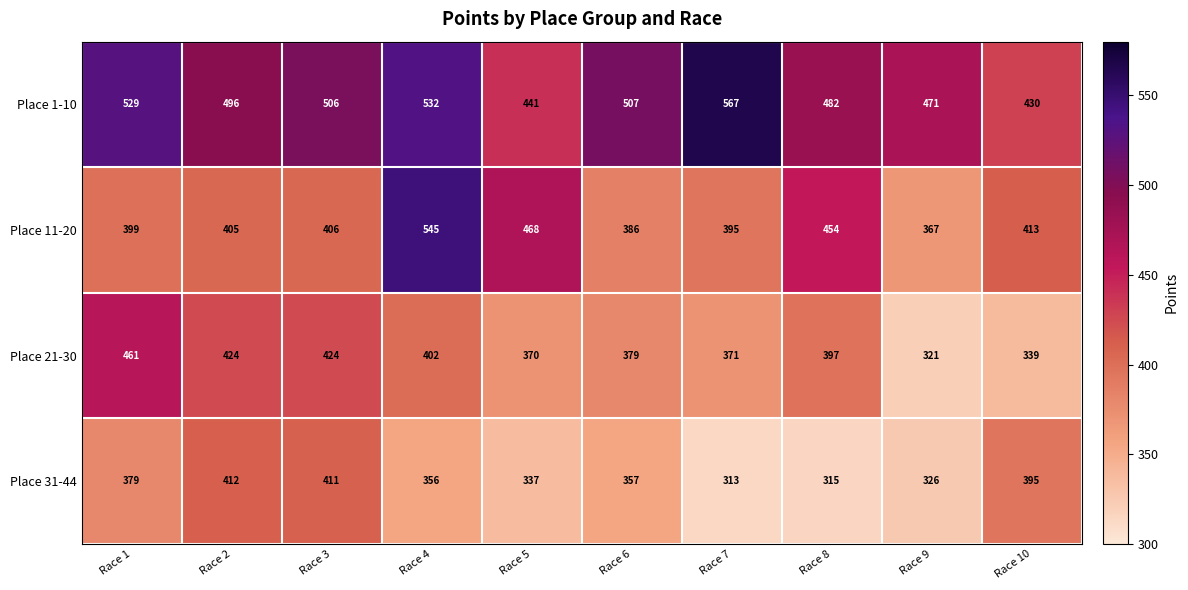

What is the total value across all series at Race 2?

1737